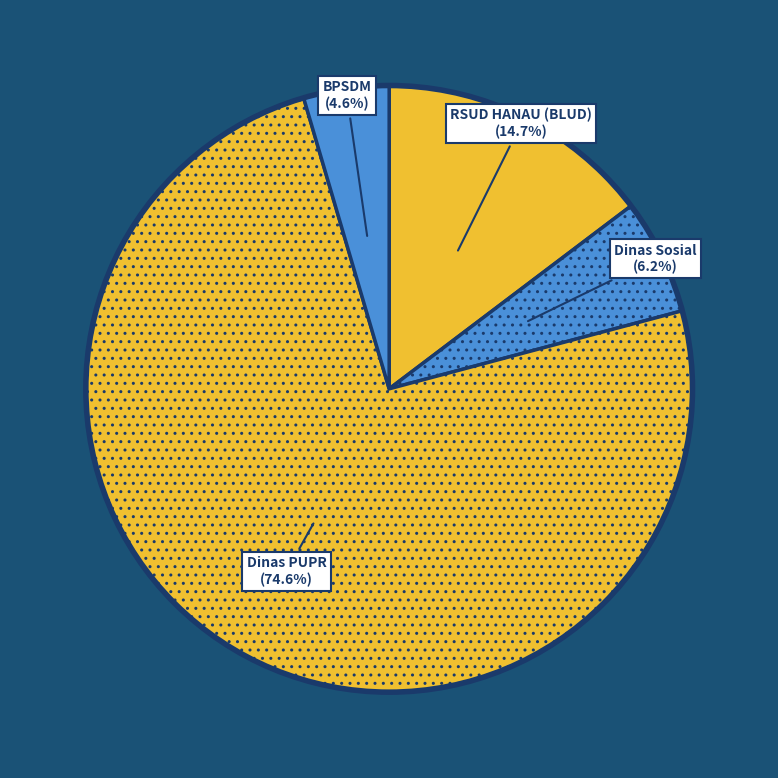

Does any single category account for the majority?

Yes